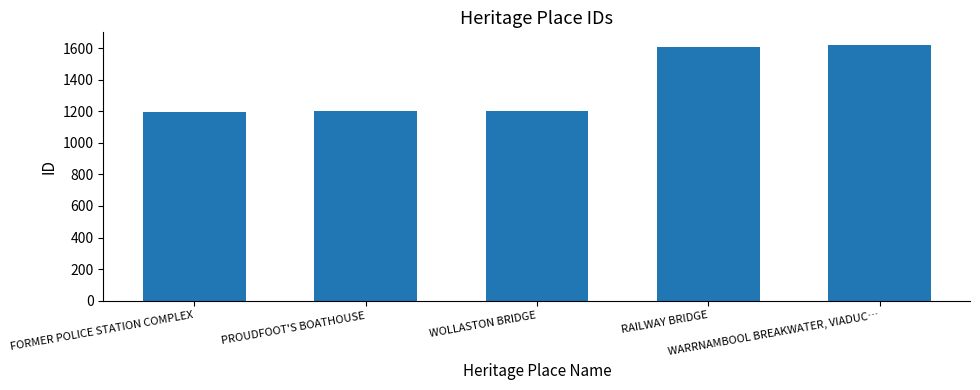

What is the difference between the maximum and minimum values?

425